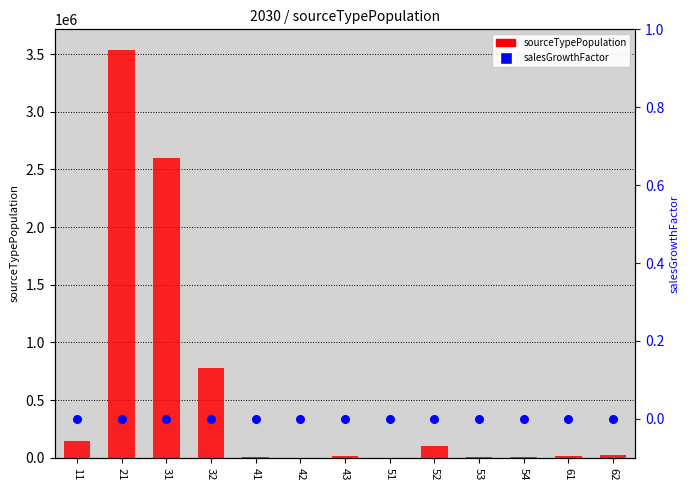

At how many categories does at least one series exceed 1546925?

2